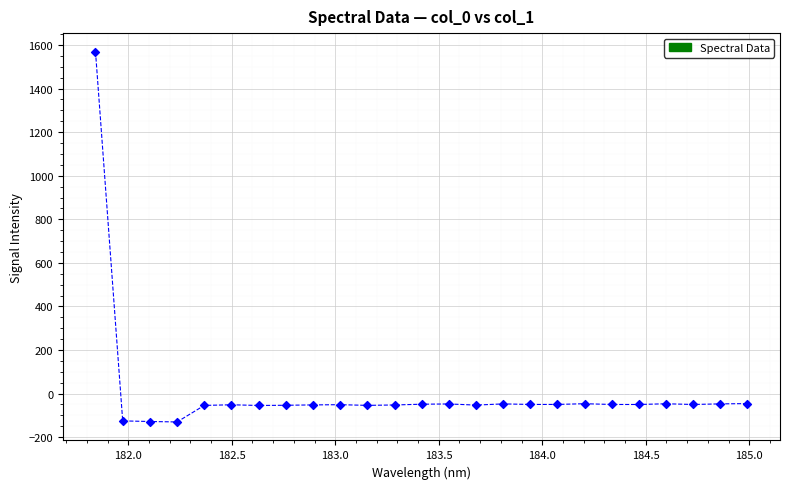

What is the range of X values (max minus min)?

3.1